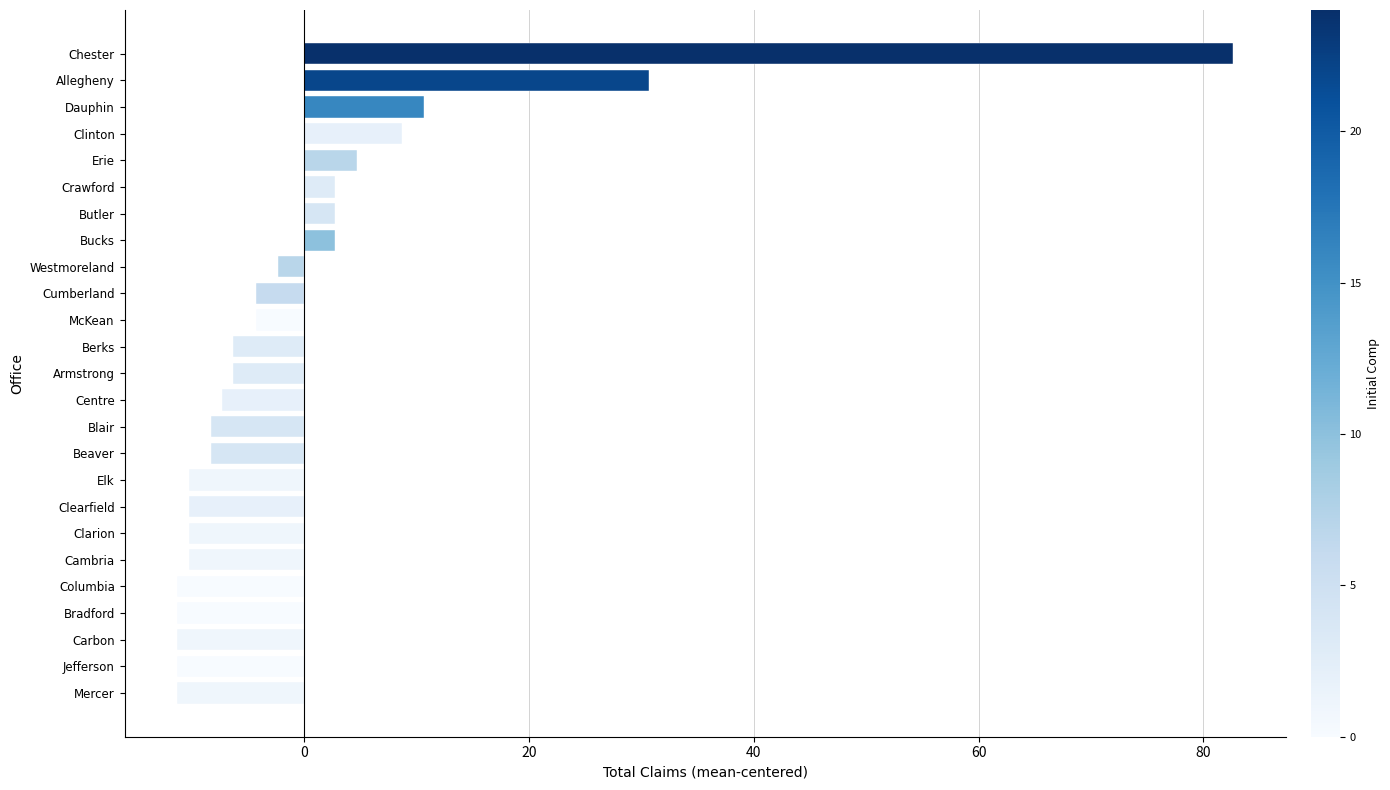

How many distinct data groups are displayed?

1